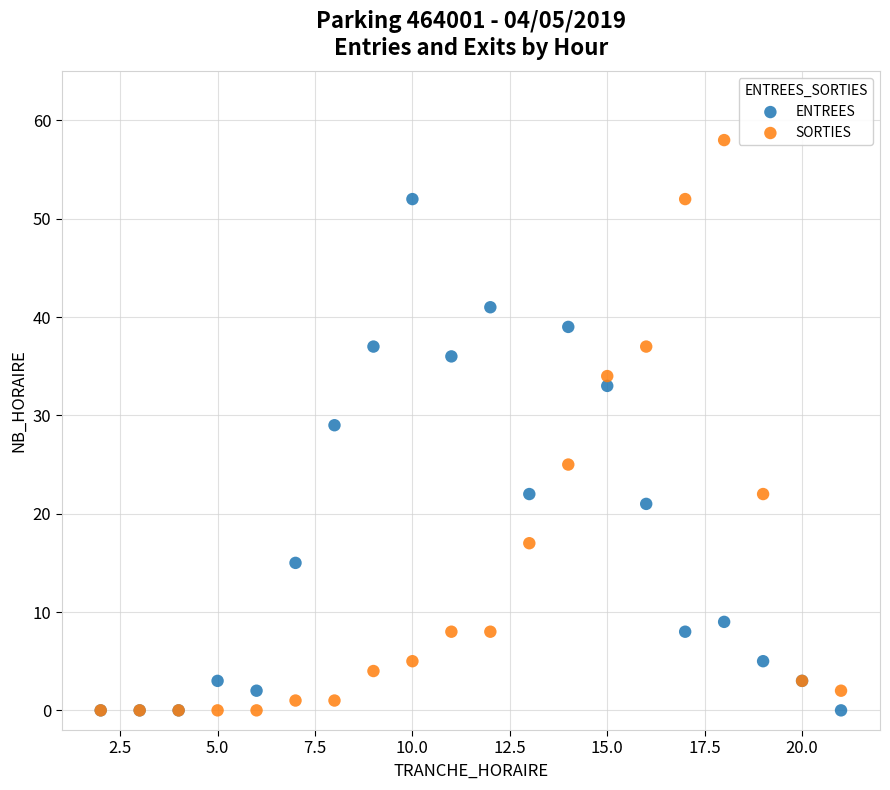

In the ENTREES series, what Y value is closest to 26?

29